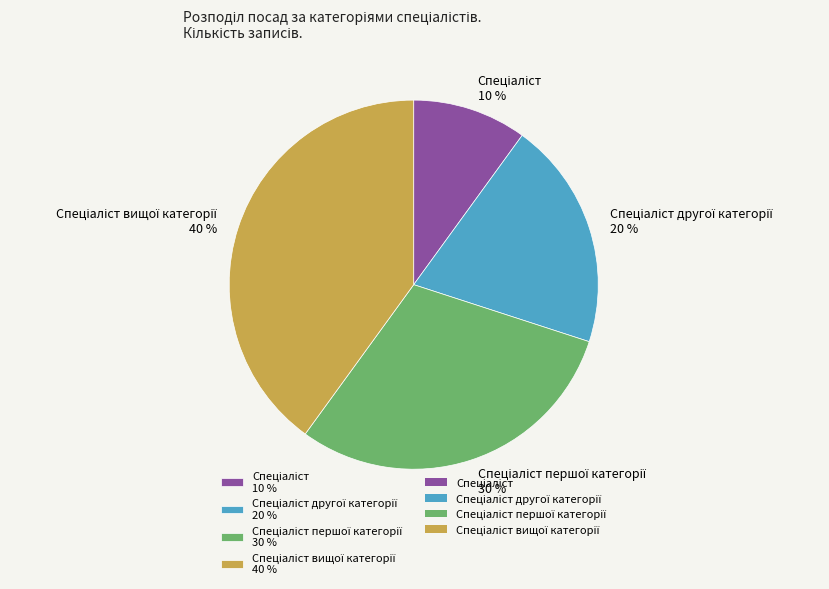

To the nearest percent, what is the average slice percentage?

25%